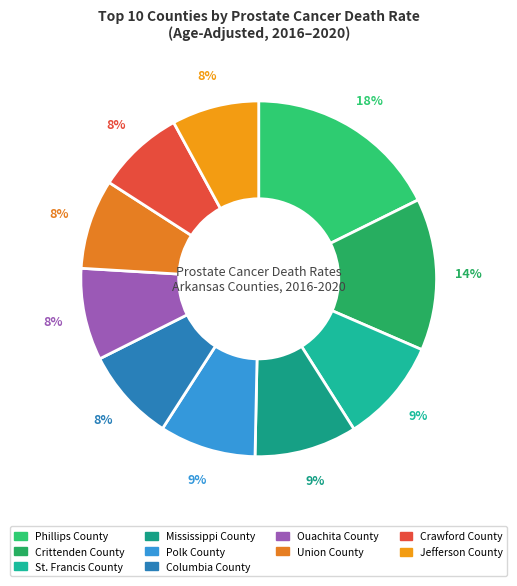

Is Union County the majority of the pie?

No